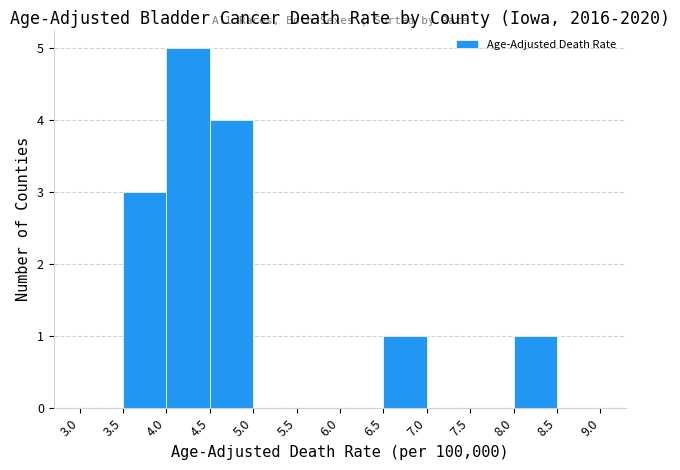

Which range on the x-axis has the tallest bar?

4.0 to 4.5